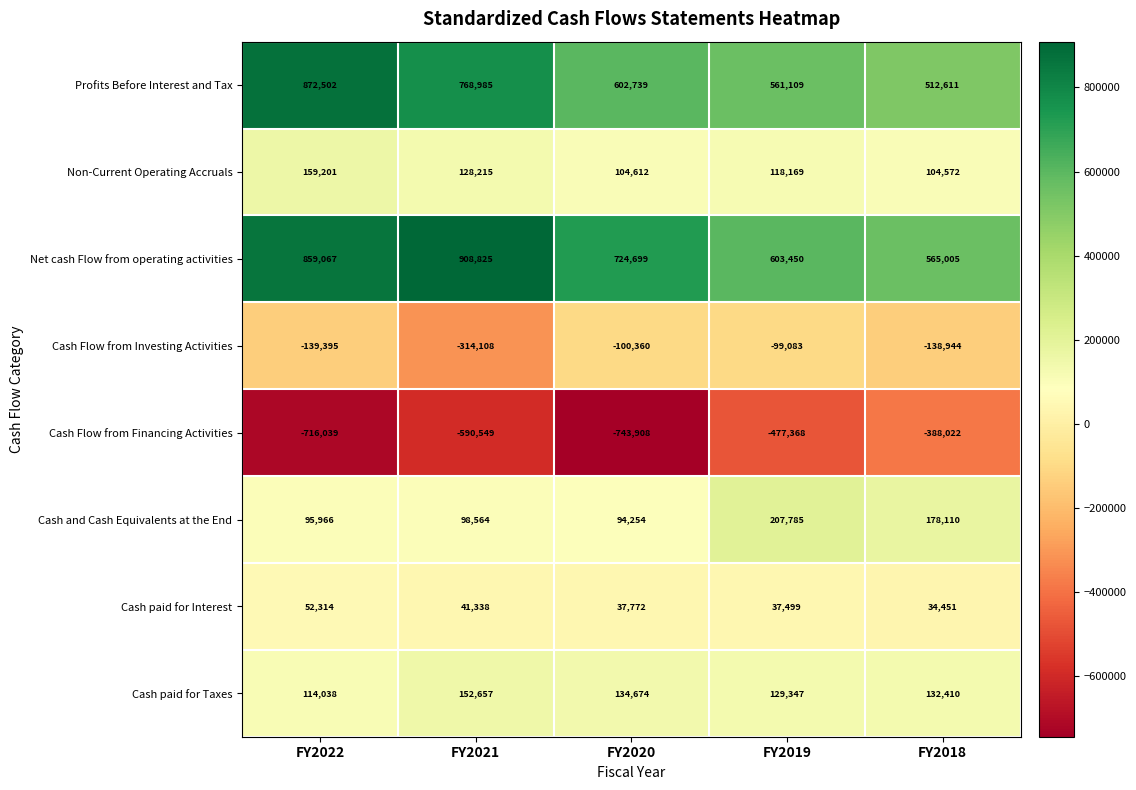

Rank the series at FY2021 from highest to lowest value.

Net cash Flow from operating activities, Profits Before Interest and Tax, Cash paid for Taxes, Non-Current Operating Accruals, Cash and Cash Equivalents at the End, Cash paid for Interest, Cash Flow from Investing Activities, Cash Flow from Financing Activities